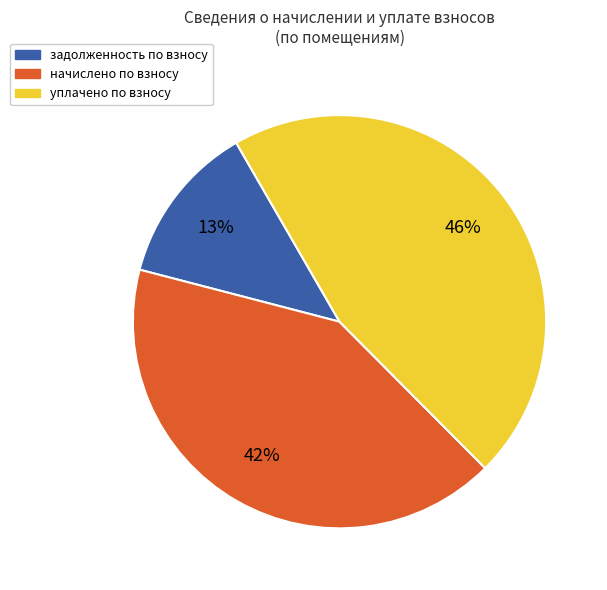

To the nearest percent, what is the average slice percentage?

33%